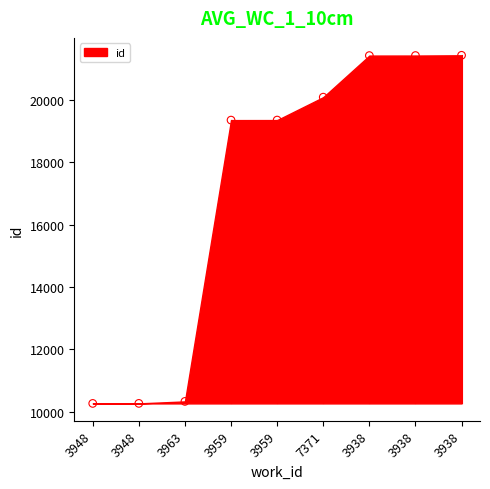

What is the average Y value?

17106